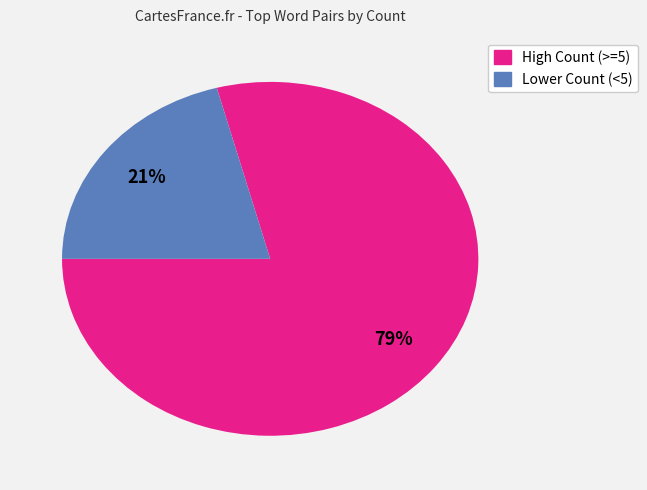

To the nearest percent, what is the difference between the largest and smallest slice percentages?

58%